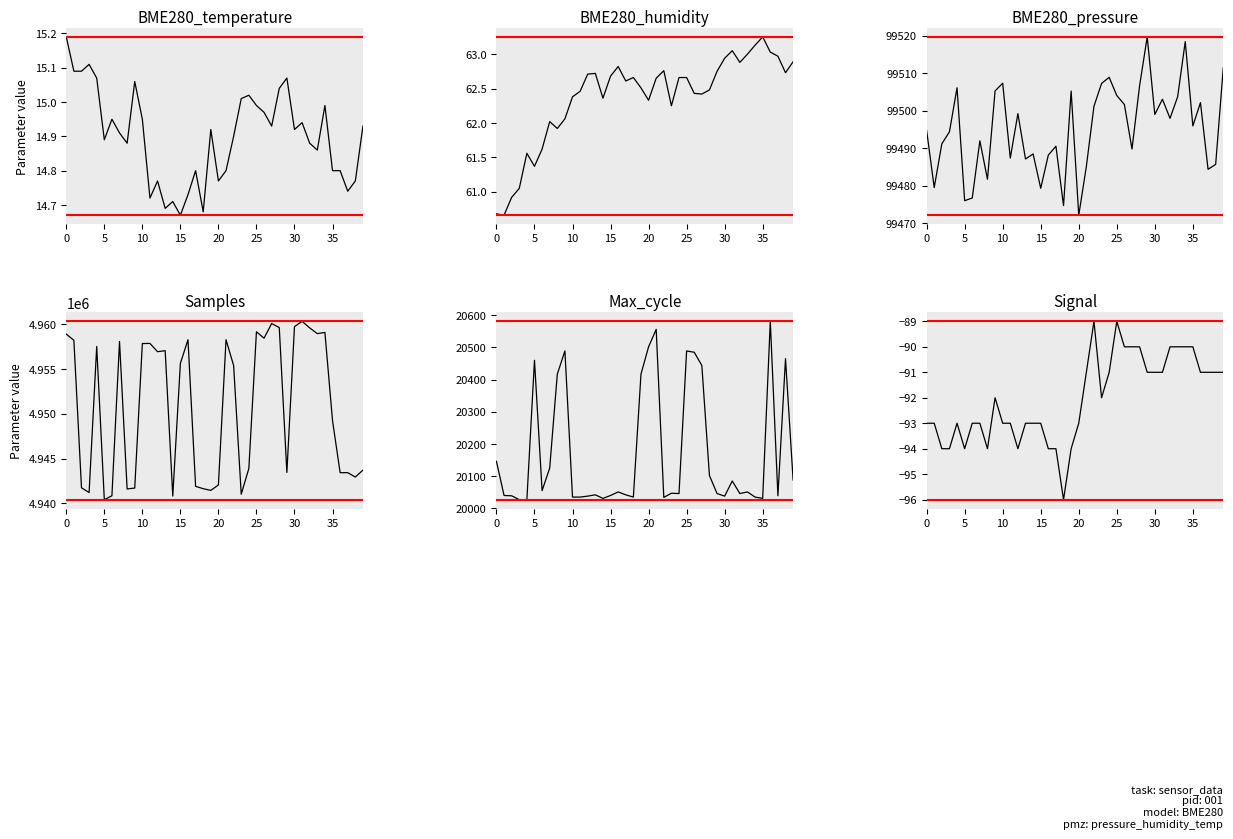

Where does the Signal series first go above -92?

21